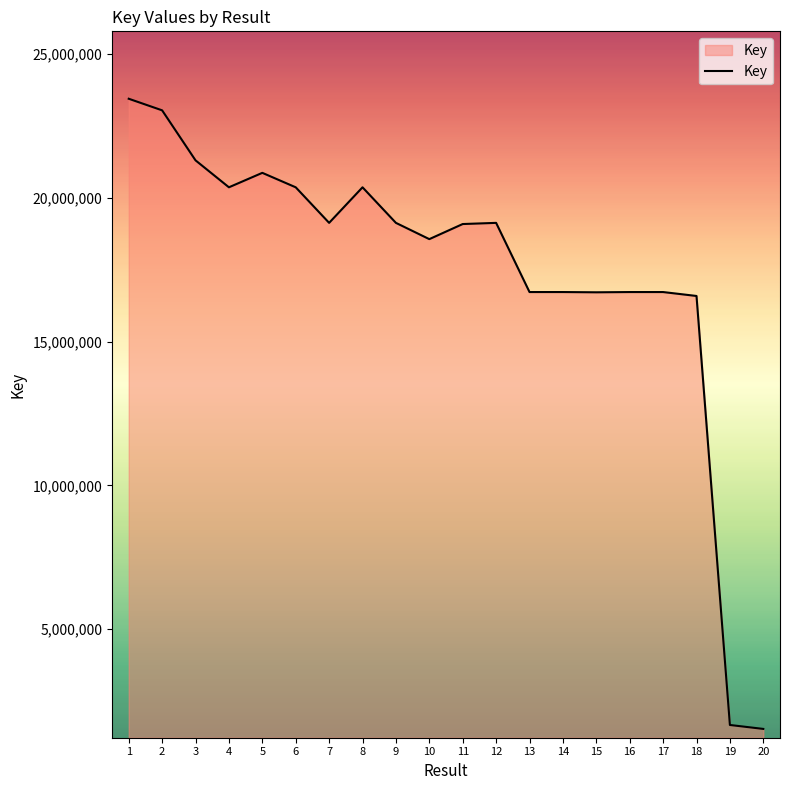

Is it true that the value at 20 is 2699551?

False